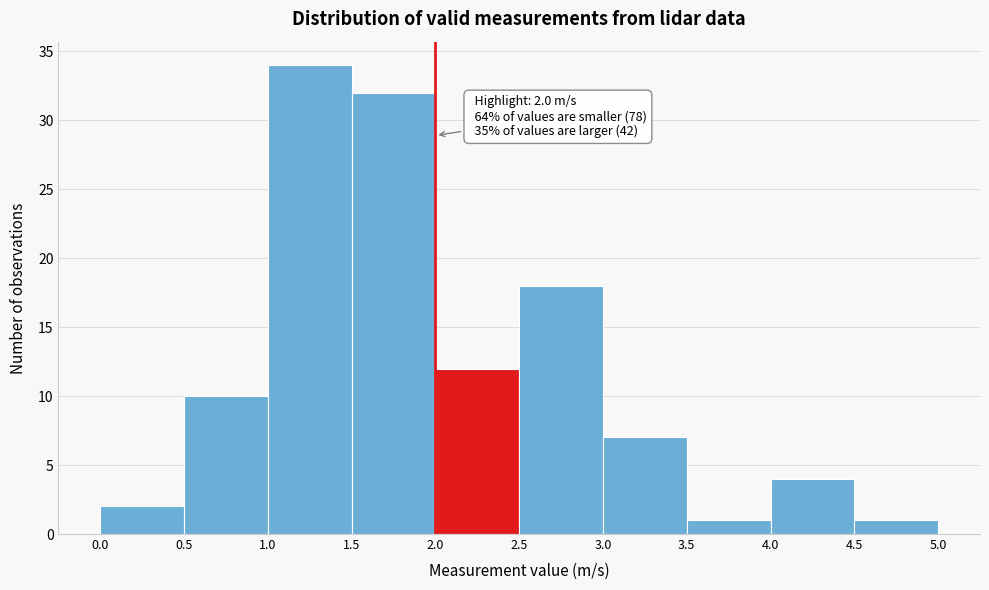

Which range on the x-axis has the tallest bar?

1.0 to 1.5